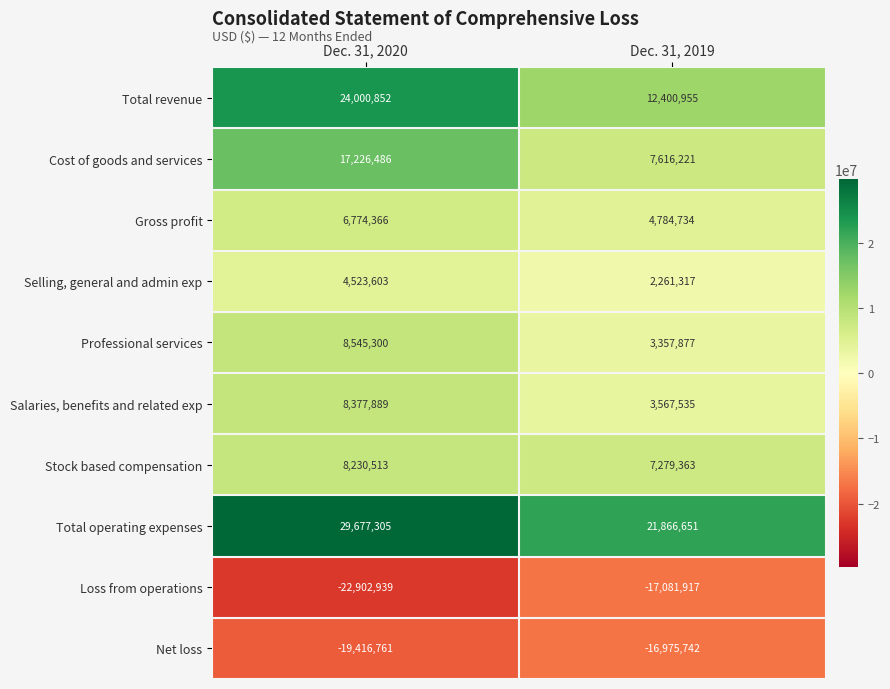

Rank the series at Dec. 31, 2019 from highest to lowest value.

Total operating expenses, Total revenue, Cost of goods and services, Stock based compensation, Gross profit, Salaries, benefits and related exp, Professional services, Selling, general and admin exp, Net loss, Loss from operations